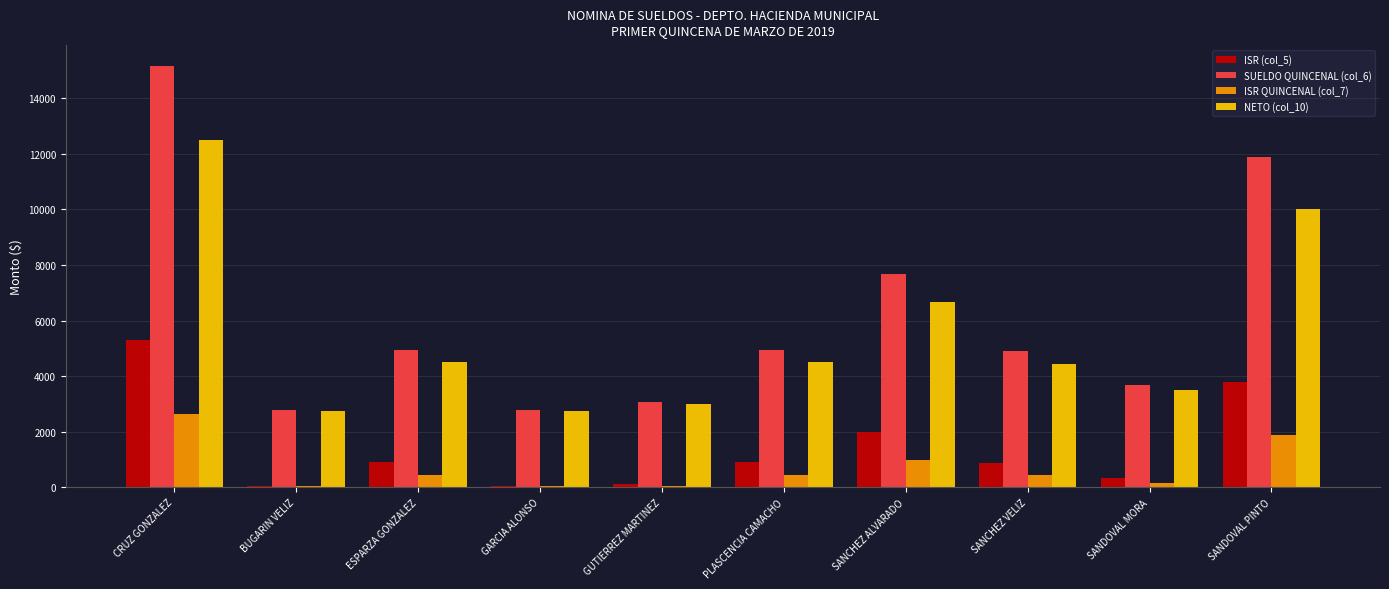

At which label does NETO (col_10) first exceed 4500?

CRUZ GONZALEZ